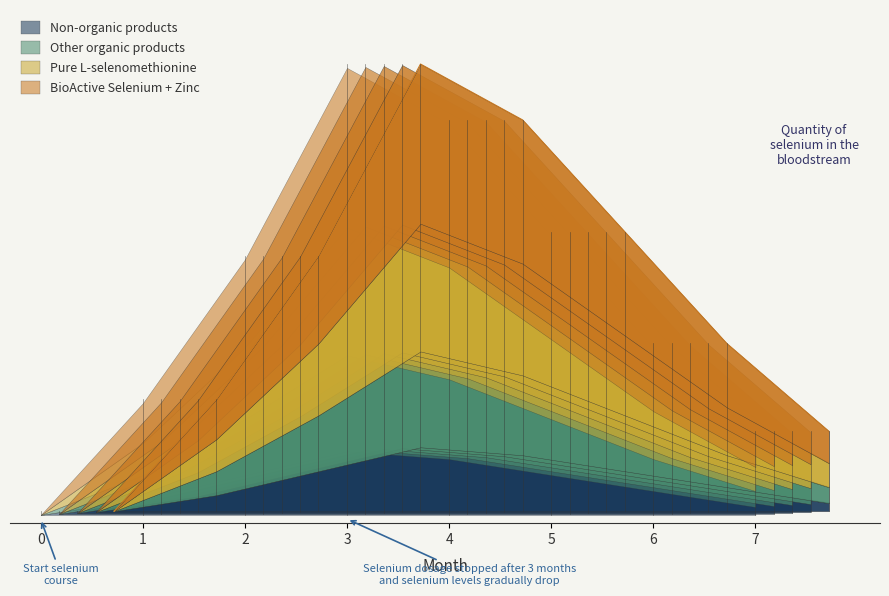

The BioActive Selenium + Zinc series shows 0.7 at 0. True or false?

False